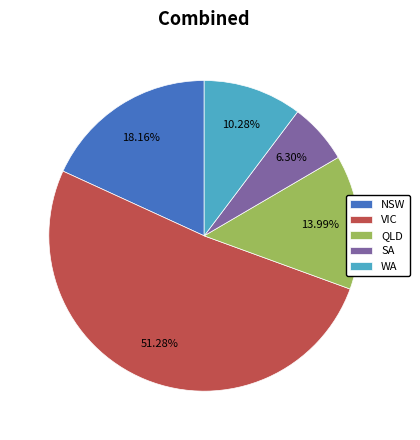

Which slice is the smallest?

SA